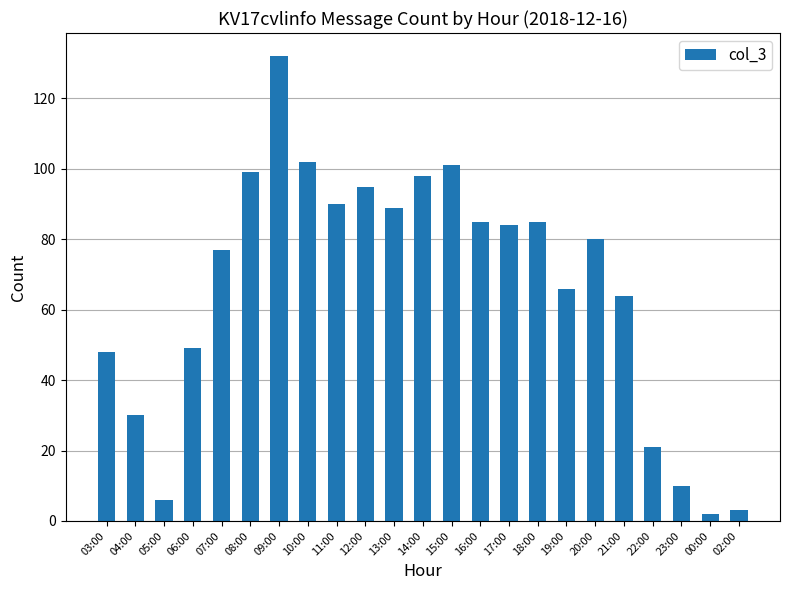

What is the ratio of the value at 04:00 to the value at 21:00?

0.5